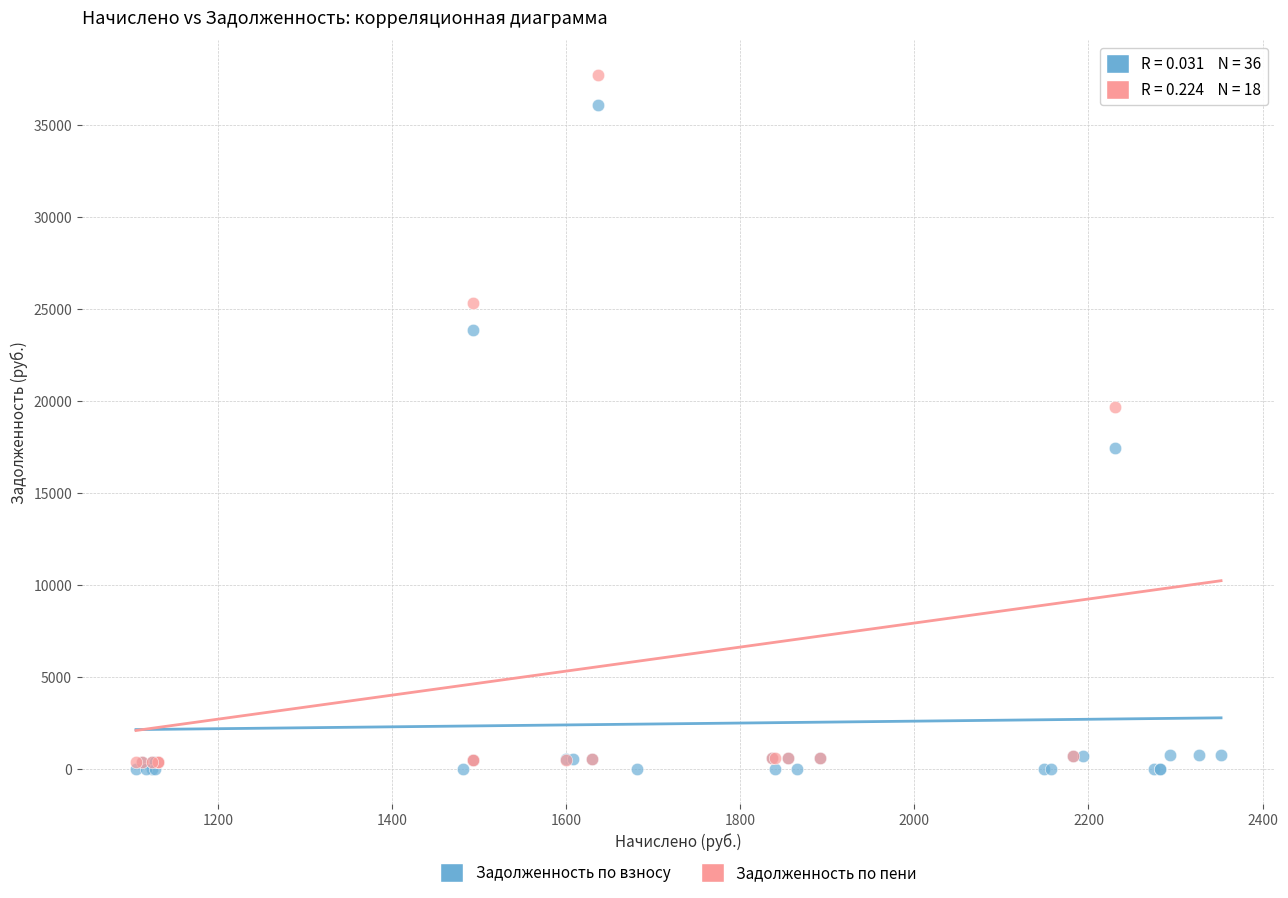

Which series contains the highest Y value?

Задолженность по пени